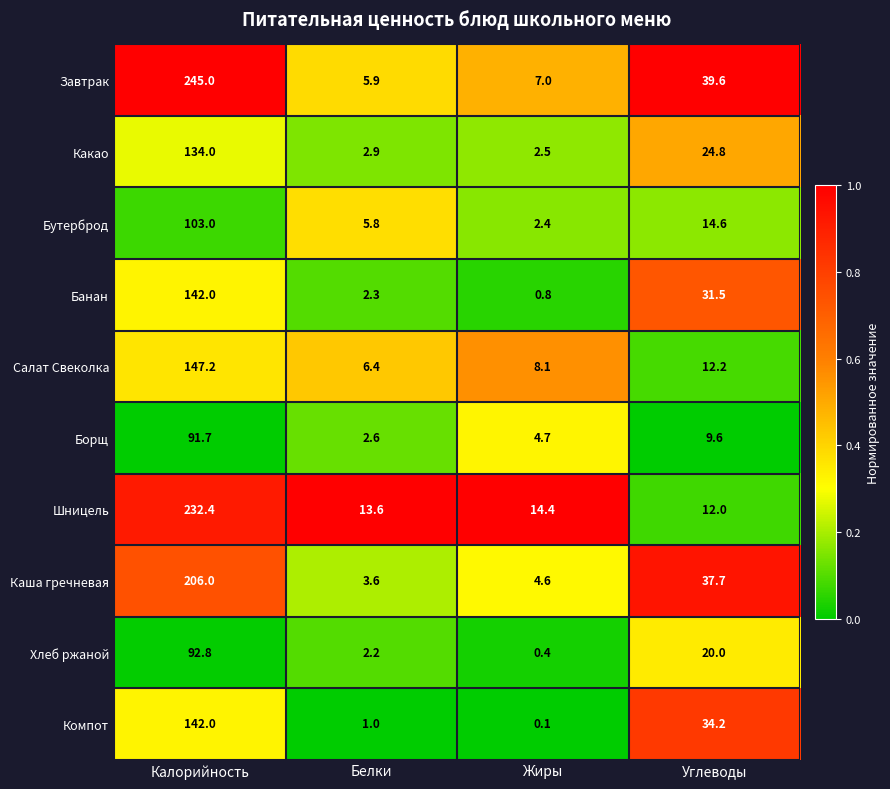

Which label corresponds to the smallest value in the chart?

Жиры